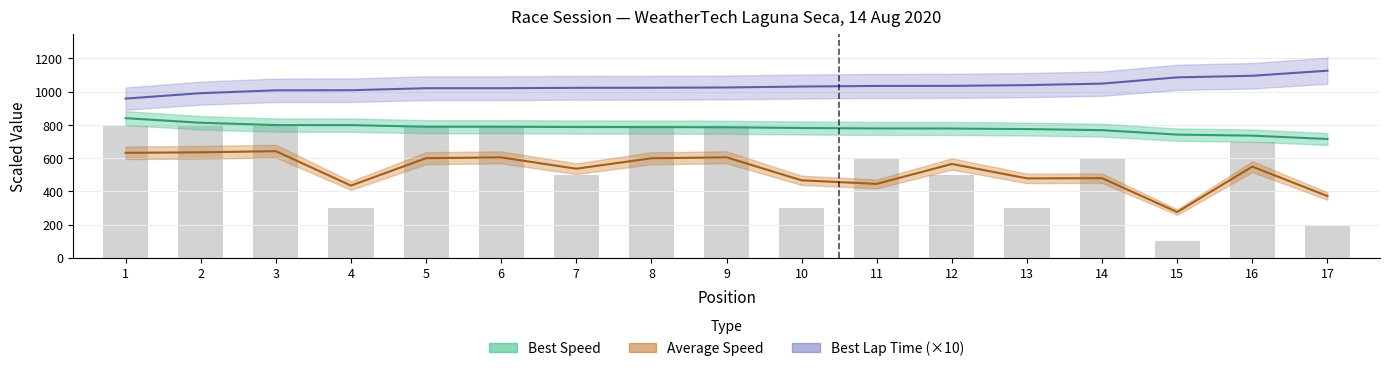

What is the difference between the Best Lap time values at 10 and 14?

17.5